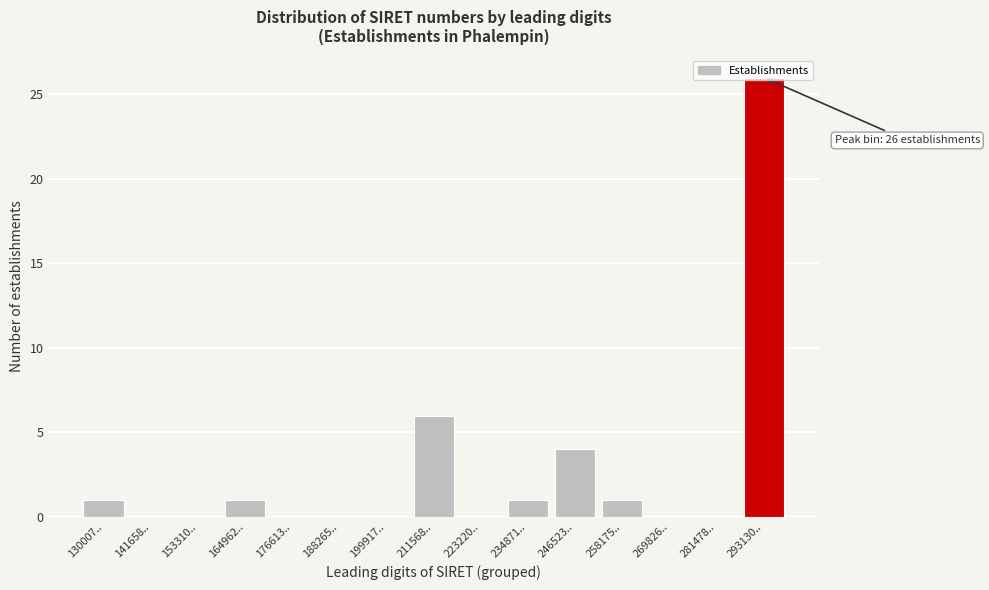

The value at 234871.. is 1. True or false?

True